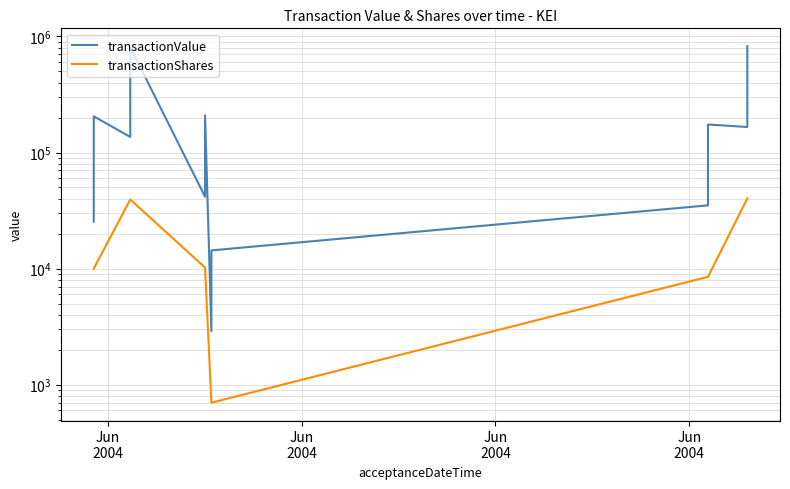

True or false: transactionValue has more than 0 points higher than both neighbors.

True